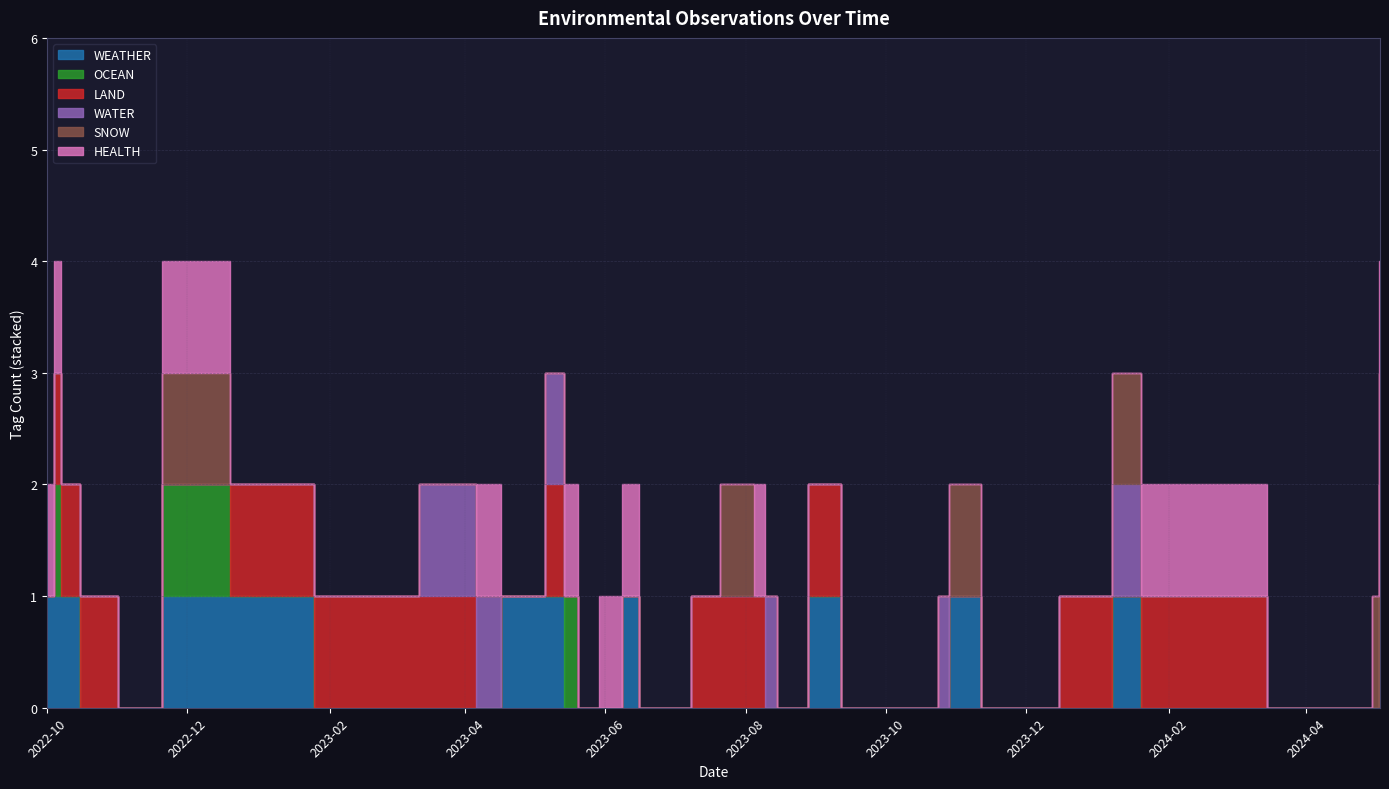

Reading left to right, list all the values displayed in this chart.

WEATHER: 1	1	1	0	0	0	1	1	0	0	0	1	1	0	0	0	1	0	0	0	0	0	0	0	0	0	1	0	0	0	0	0	1	0	1	0	0	0	0	1
OCEAN: 0	1	0	0	0	0	1	0	0	0	0	0	0	1	0	0	0	0	0	0	0	0	0	0	0	0	0	0	0	0	0	0	0	0	0	0	0	0	0	0
LAND: 0	1	1	1	1	0	0	1	1	1	0	0	1	0	0	0	0	0	0	0	1	1	1	0	0	0	1	0	0	0	0	0	0	0	0	1	1	0	0	1
WATER: 0	0	0	0	0	0	0	0	0	1	1	0	1	0	0	0	0	0	0	0	0	0	0	1	0	0	0	0	0	1	1	1	0	0	1	0	0	0	0	0
SNOW: 0	0	0	0	0	0	1	0	0	0	0	0	0	0	0	0	0	0	0	0	0	1	0	0	0	0	0	0	0	0	0	0	1	0	1	0	0	0	1	1
HEALTH: 1	1	0	0	0	0	1	0	0	0	1	0	0	1	0	1	1	0	0	0	0	0	1	0	0	0	0	0	0	0	0	0	0	0	0	0	1	0	0	1